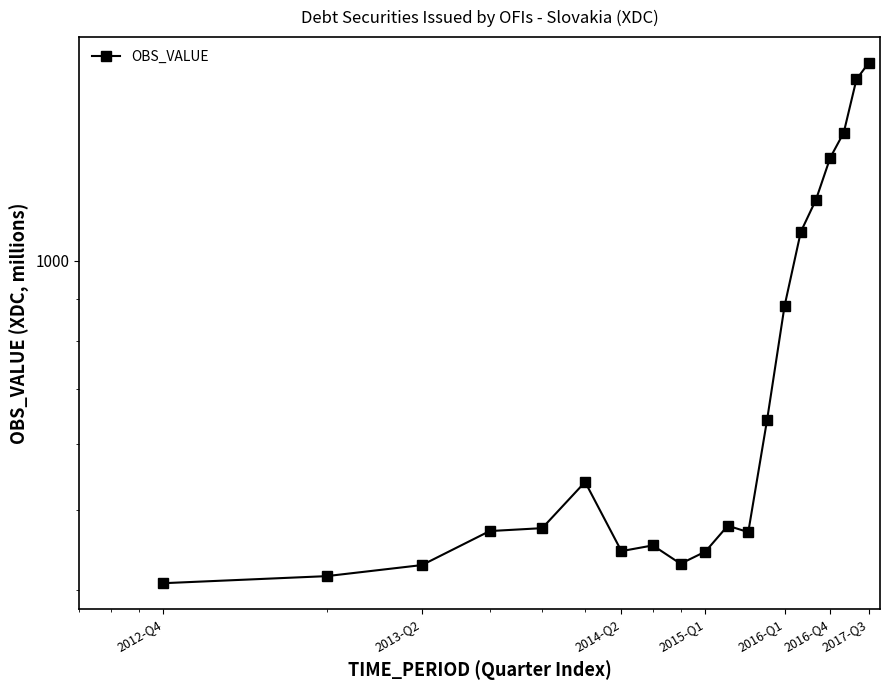

How many lines are shown in the chart?

1